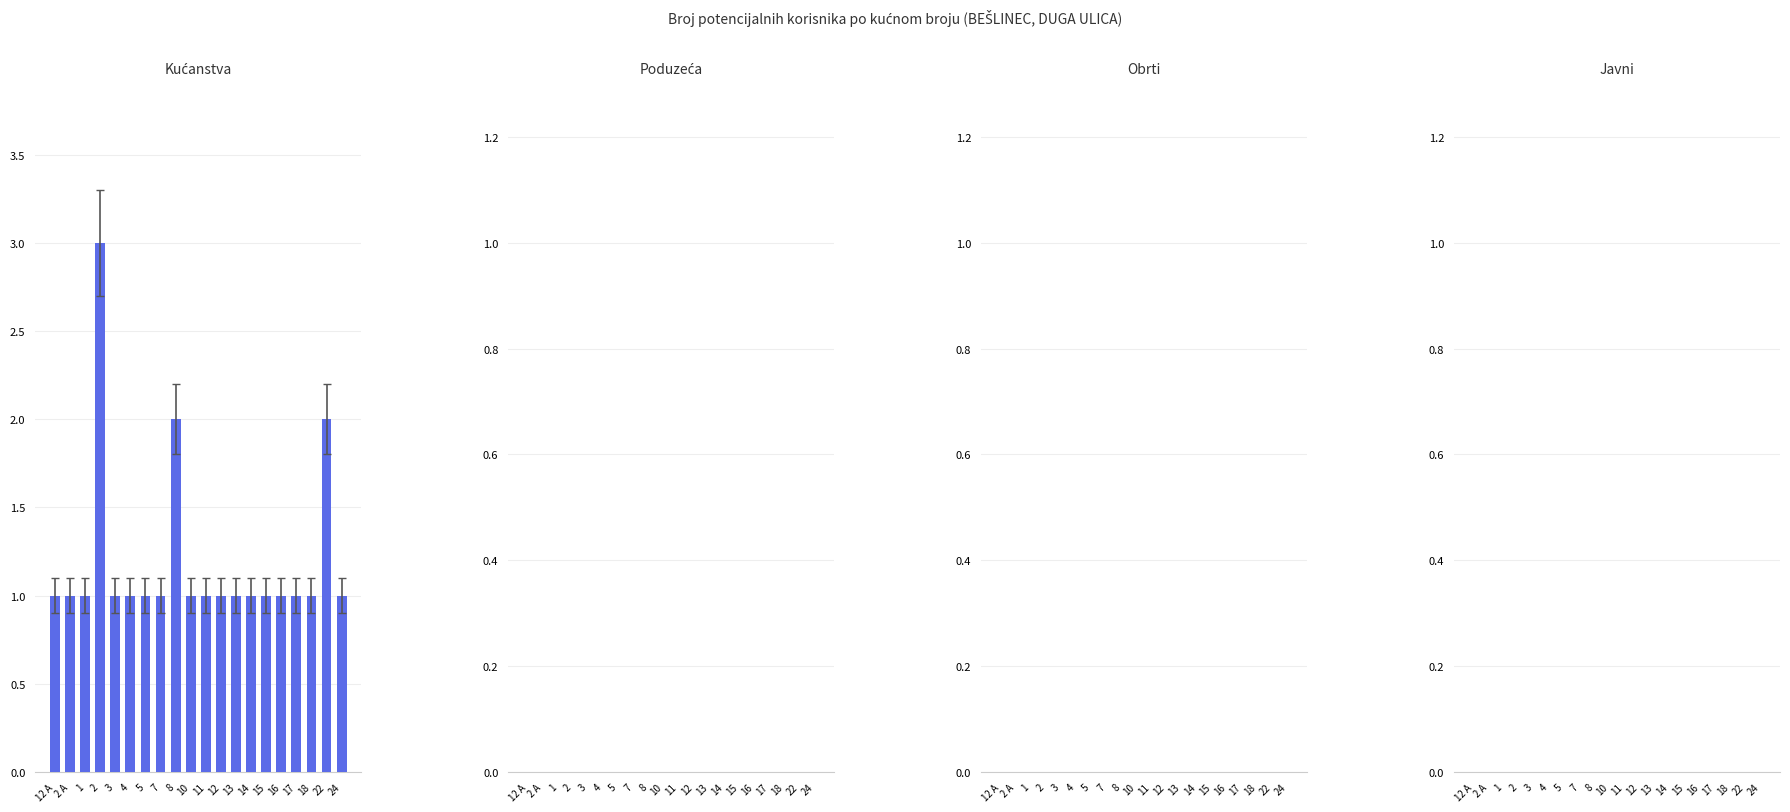

Reading left to right, list all the values displayed in this chart.

1	1	1	3	1	1	1	1	2	1	1	1	1	1	1	1	1	1	2	1